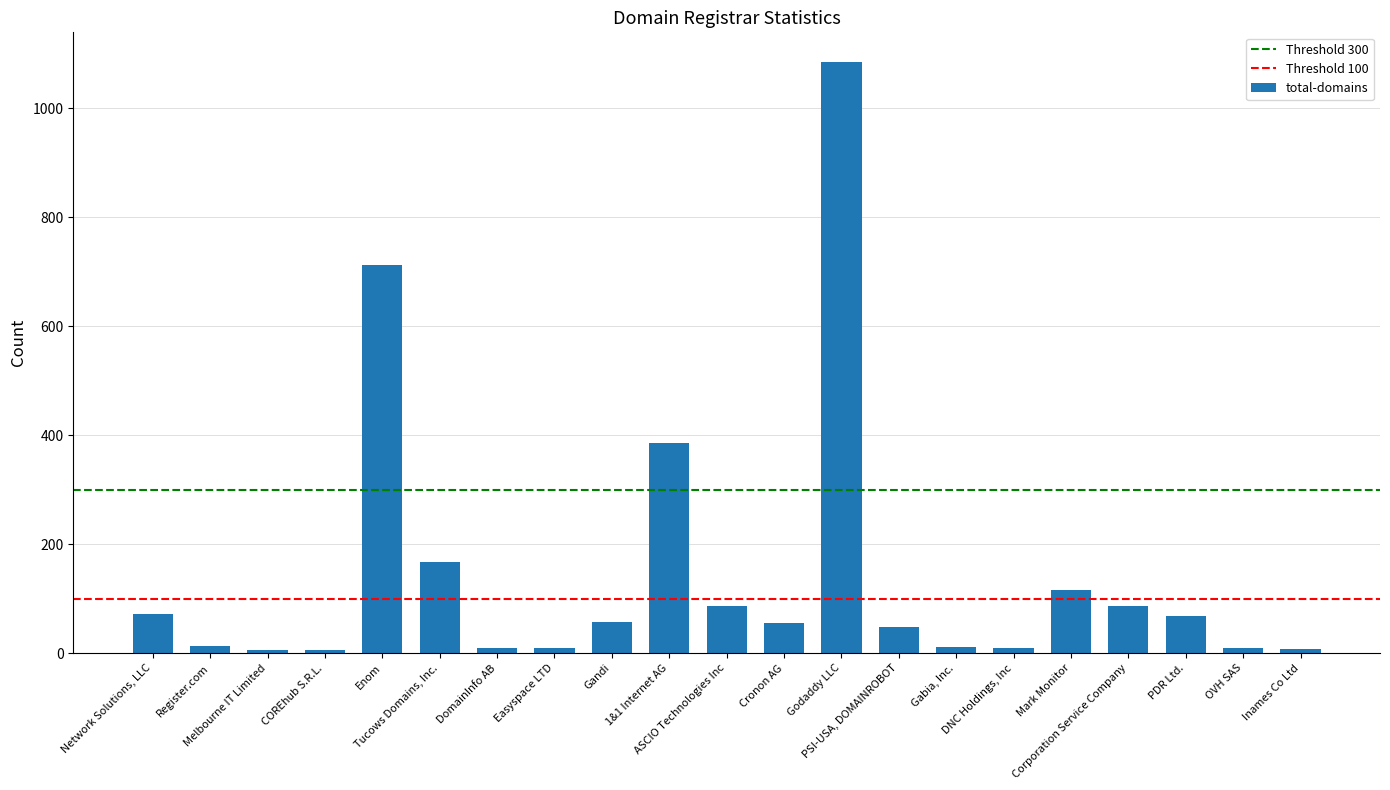

What is the difference between the maximum and minimum values?

1080